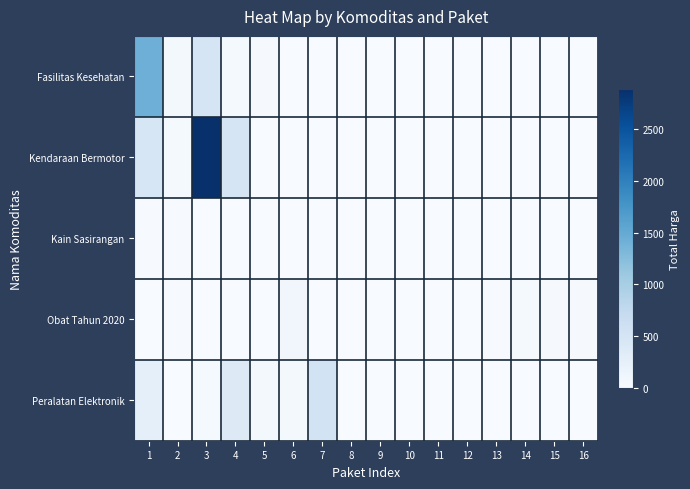

What is the spread (max minus min) of values at 8?

0.3